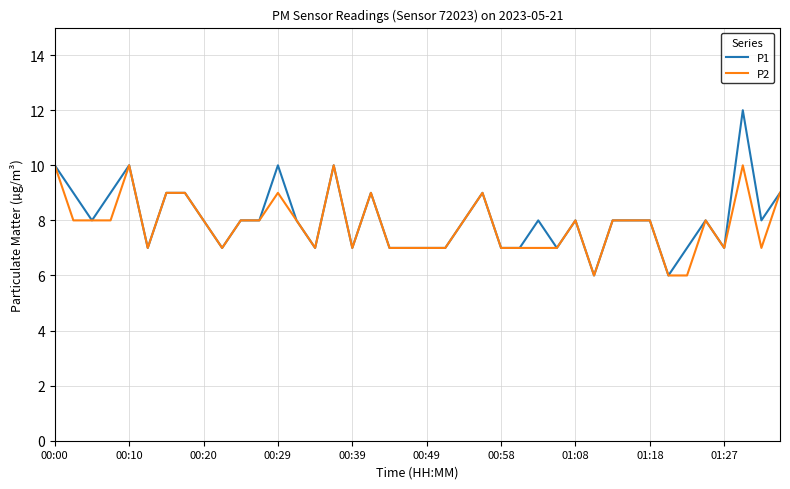

How many lines are shown in the chart?

2